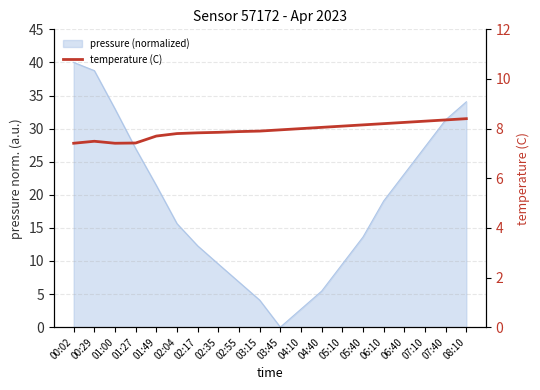

Where is the data nearest to the value 7?

00:02